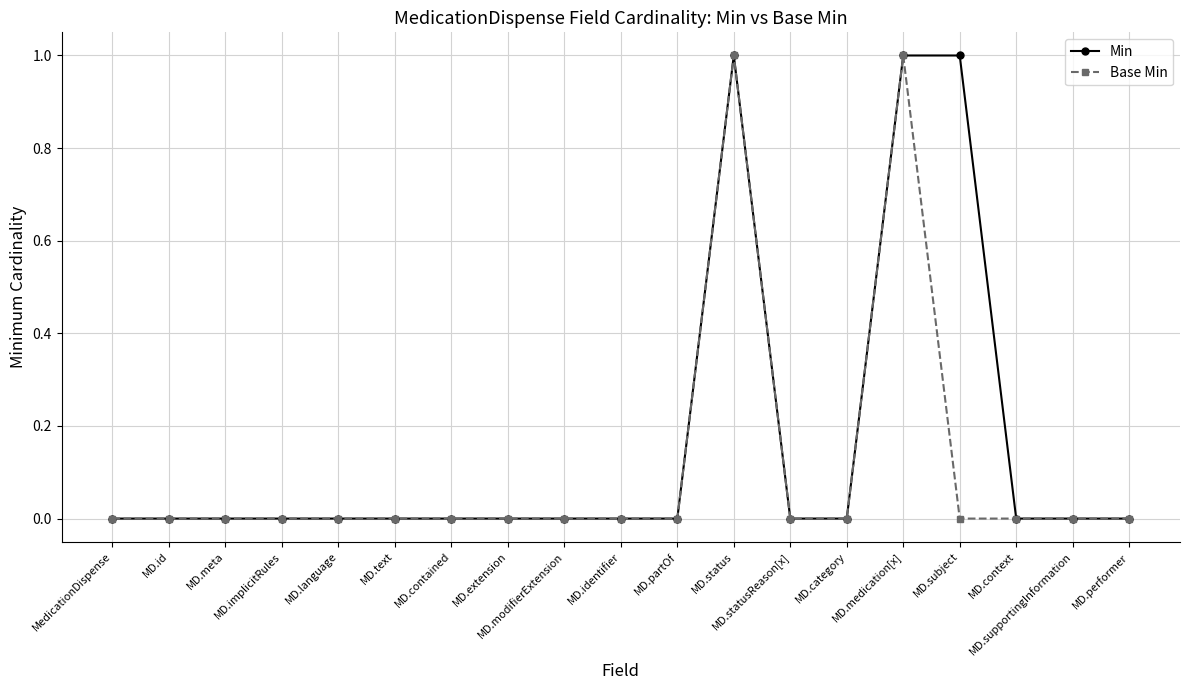

What are all the series names shown in the legend?

Min, Base Min